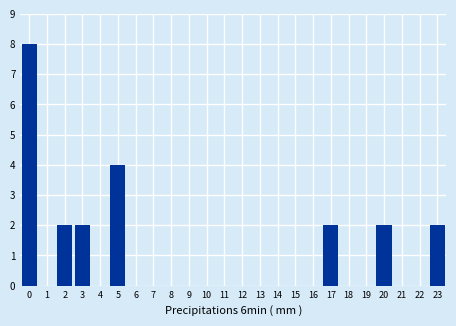

Reading right to left, transcribe all the data shown in this chart.

23=2	22=0	21=0	20=2	19=0	18=0	17=2	16=0	15=0	14=0	13=0	12=0	11=0	10=0	9=0	8=0	7=0	6=0	5=4	4=0	3=2	2=2	1=0	0=8